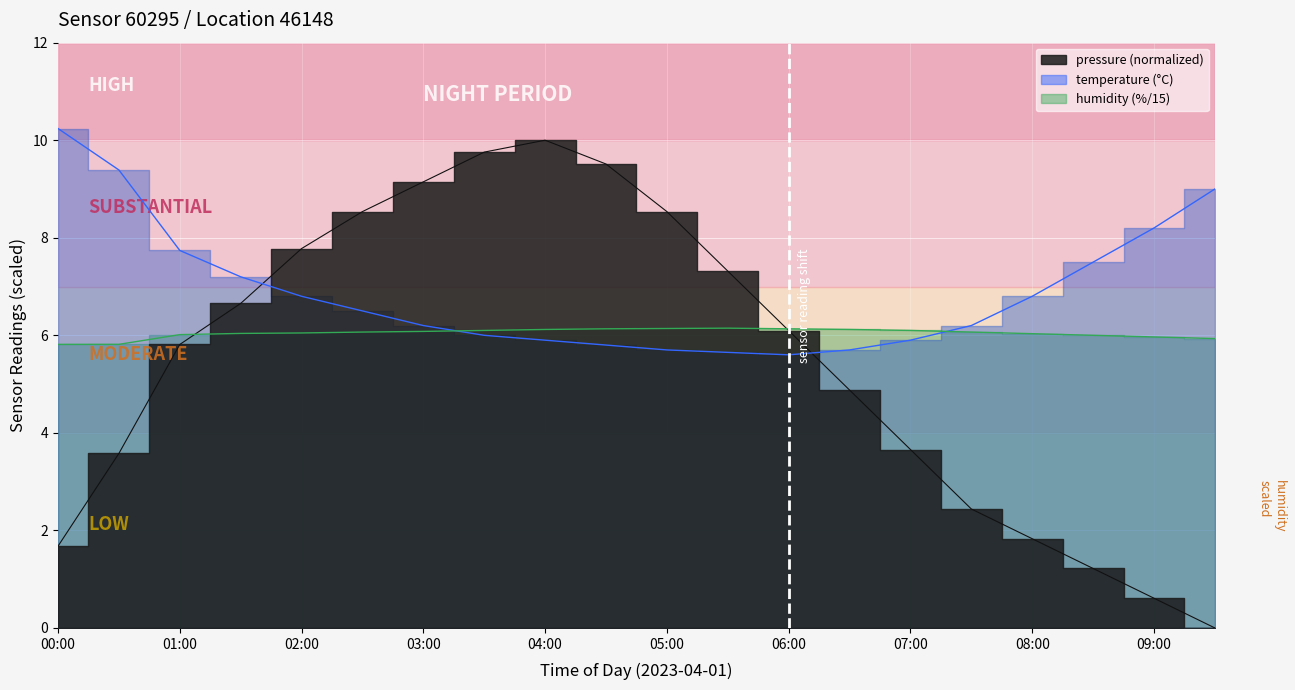

The value of humidity at 06:30 is 6.1. True or false?

True